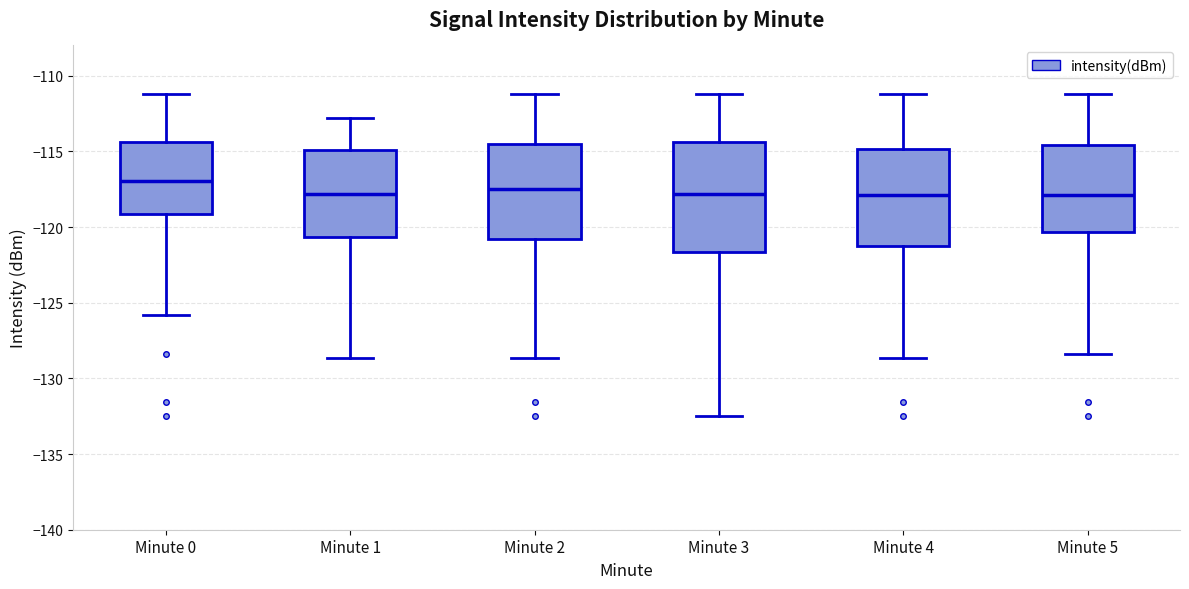

Reading left to right, read every box against the y-axis: the position of its median line, the range the box covers, and the ends of its whiskers. The values are not printed on the chart, so give them approximately, as read against the axis.

Minute 0: median -117.0, box -119.0 to -114.5, whiskers -126.0 to -111.0
Minute 1: median -118.0, box -120.5 to -115.0, whiskers -128.5 to -113.0
Minute 2: median -117.5, box -121.0 to -114.5, whiskers -128.5 to -111.0
Minute 3: median -118.0, box -121.5 to -114.5, whiskers -132.5 to -111.0
Minute 4: median -118.0, box -121.5 to -115.0, whiskers -128.5 to -111.0
Minute 5: median -118.0, box -120.5 to -114.5, whiskers -128.5 to -111.0